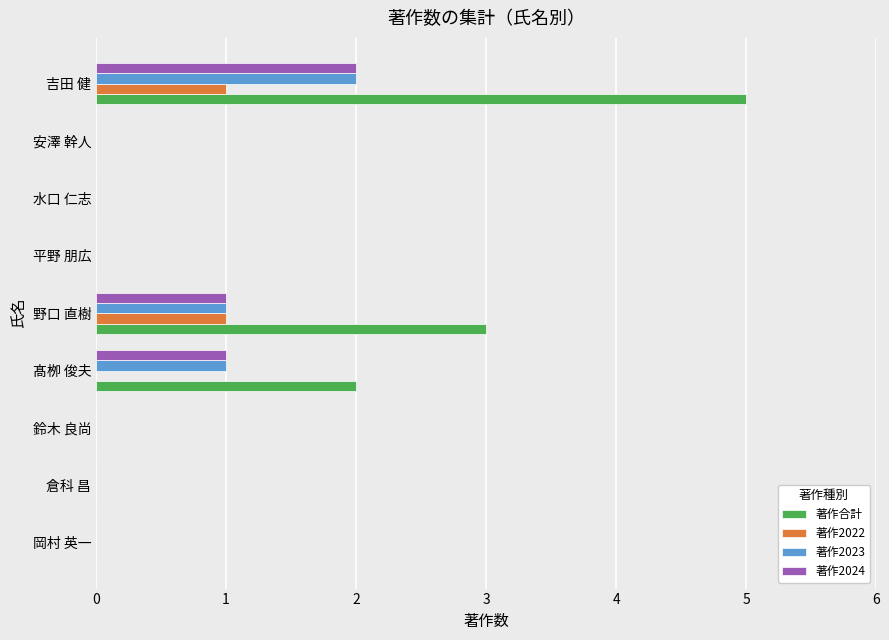

At which label does 著作合計 reach its peak?

吉田 健